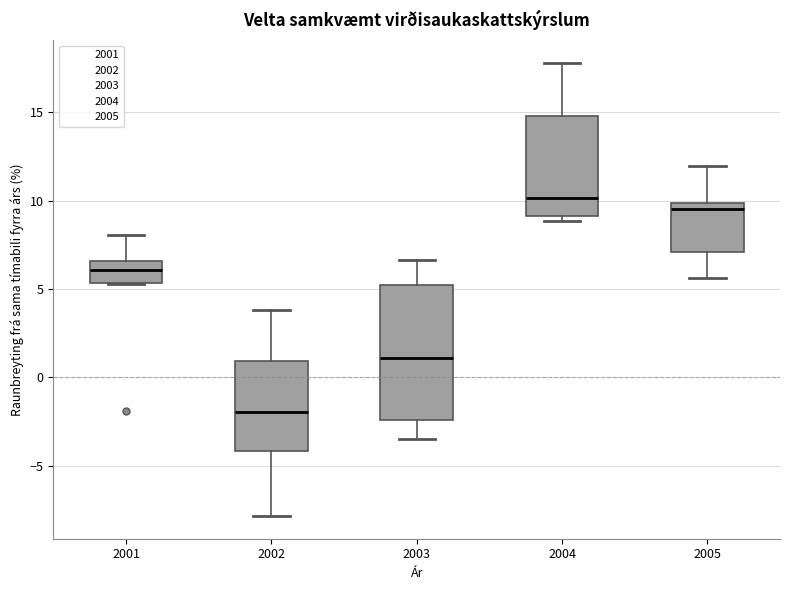

Reading left to right, read every box against the y-axis: the position of its median line, the range the box covers, and the ends of its whiskers. The values are not printed on the chart, so give them approximately, as read against the axis.

2001: median 6.0, box 5.5 to 6.5, whiskers 5.5 to 8.0
2002: median -2.0, box -4.0 to 1.0, whiskers -8.0 to 4.0
2003: median 1.0, box -2.5 to 5.0, whiskers -3.5 to 6.5
2004: median 10.0, box 9.0 to 15.0, whiskers 9.0 (just below the box's lower edge) to 18.0
2005: median 9.5, box 7.0 to 10.0, whiskers 5.5 to 12.0